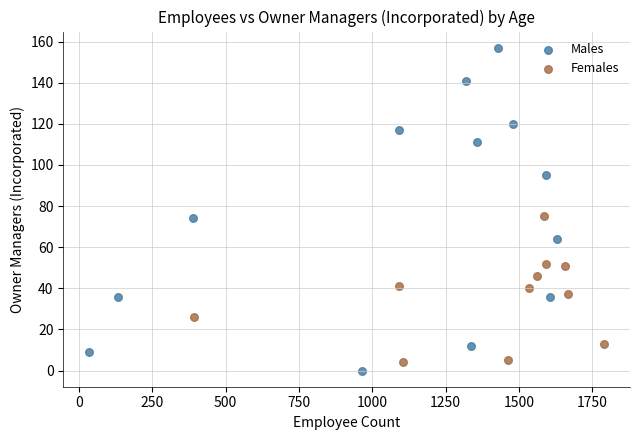

Which series has the largest Y range (max minus min)?

Males